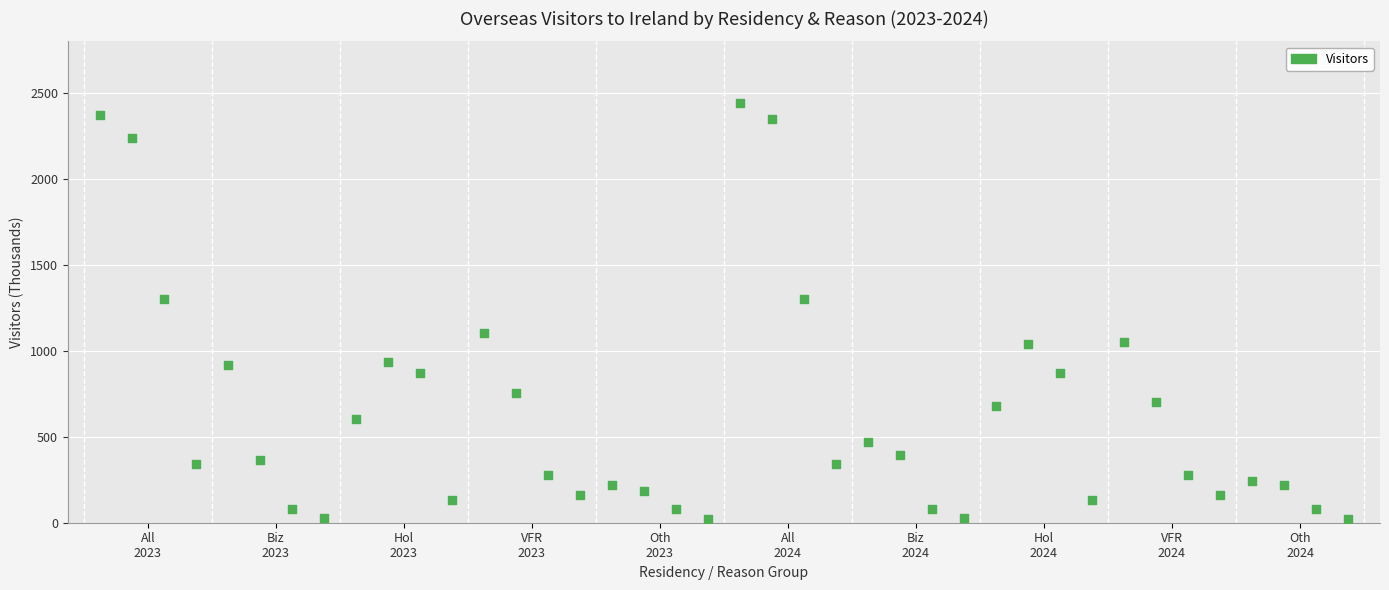

What is the range of X values (max minus min)?

39.0